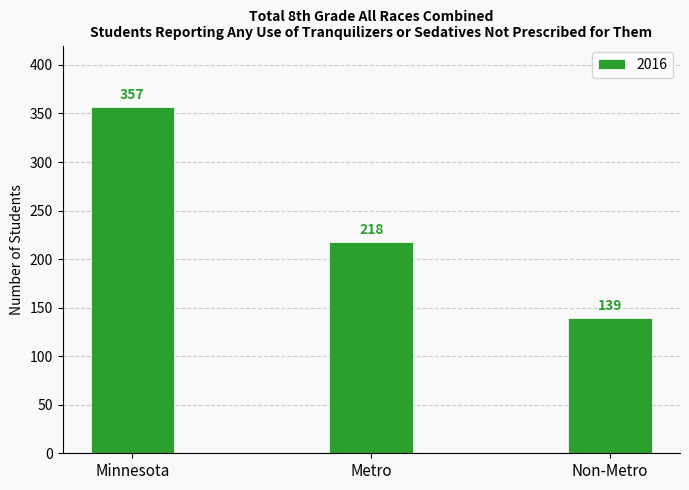

What is the average value?

238